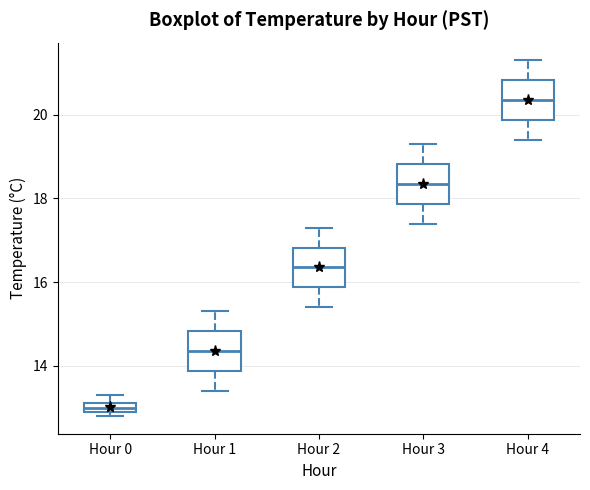

Where does the lower whisker of the box for Hour 3 end on the y-axis? The values are not printed on the chart, so give them approximately, as read against the axis.

17.4